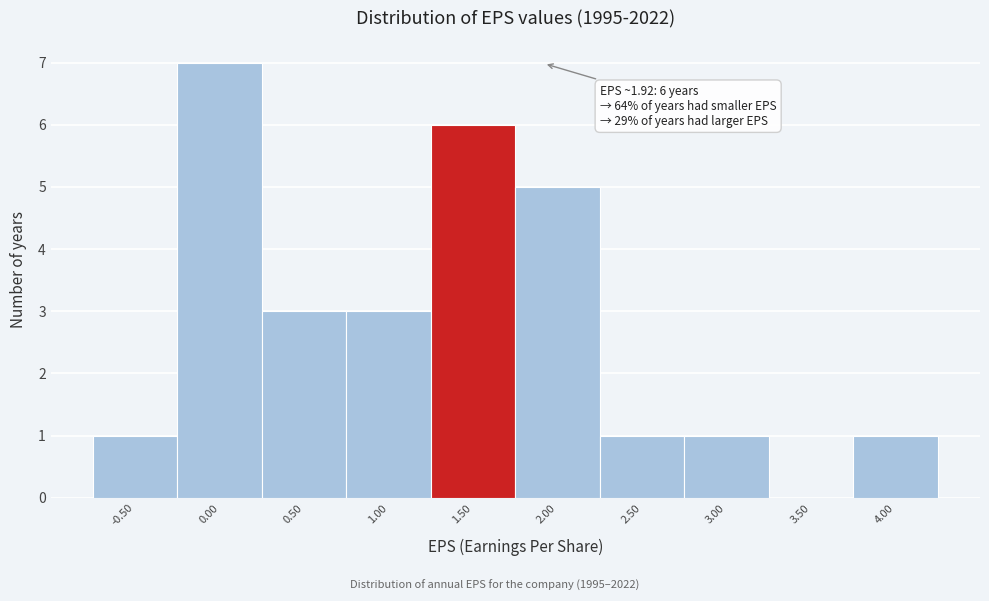

Reading left to right, extract all data points from this chart.

-0.50=1	0.00=7	0.50=3	1.00=3	1.50=6	2.00=5	2.50=1	3.00=1	3.50=0	4.00=1